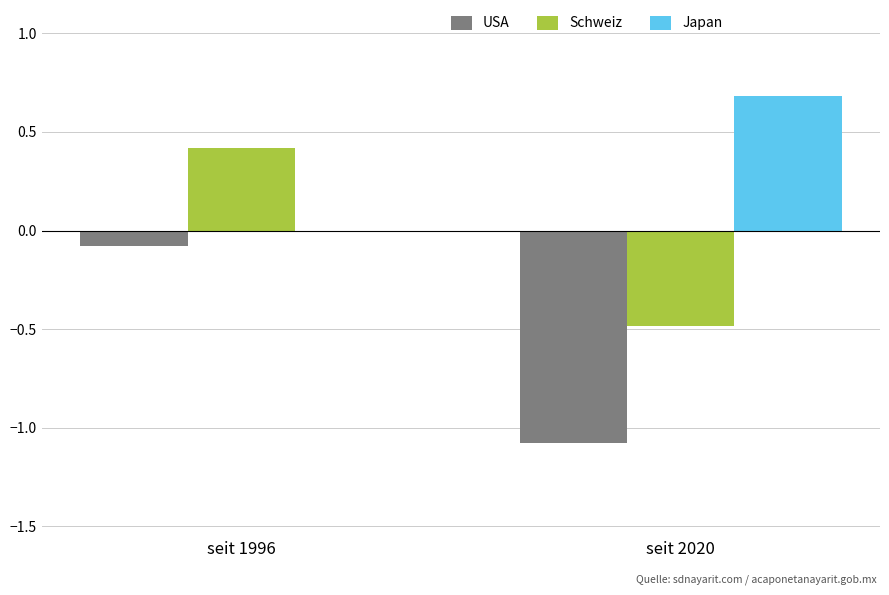

How many data points in Schweiz are above 0?

1